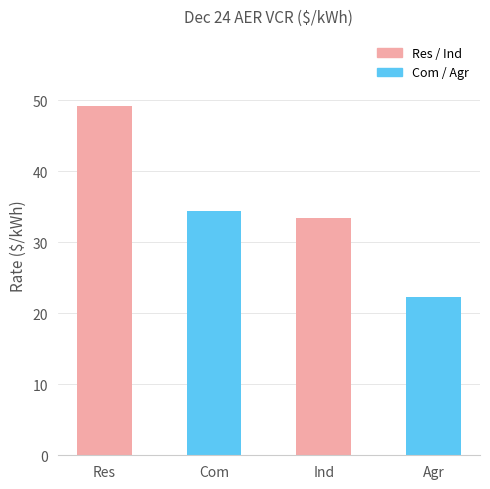

Read the value at Res.

49.2